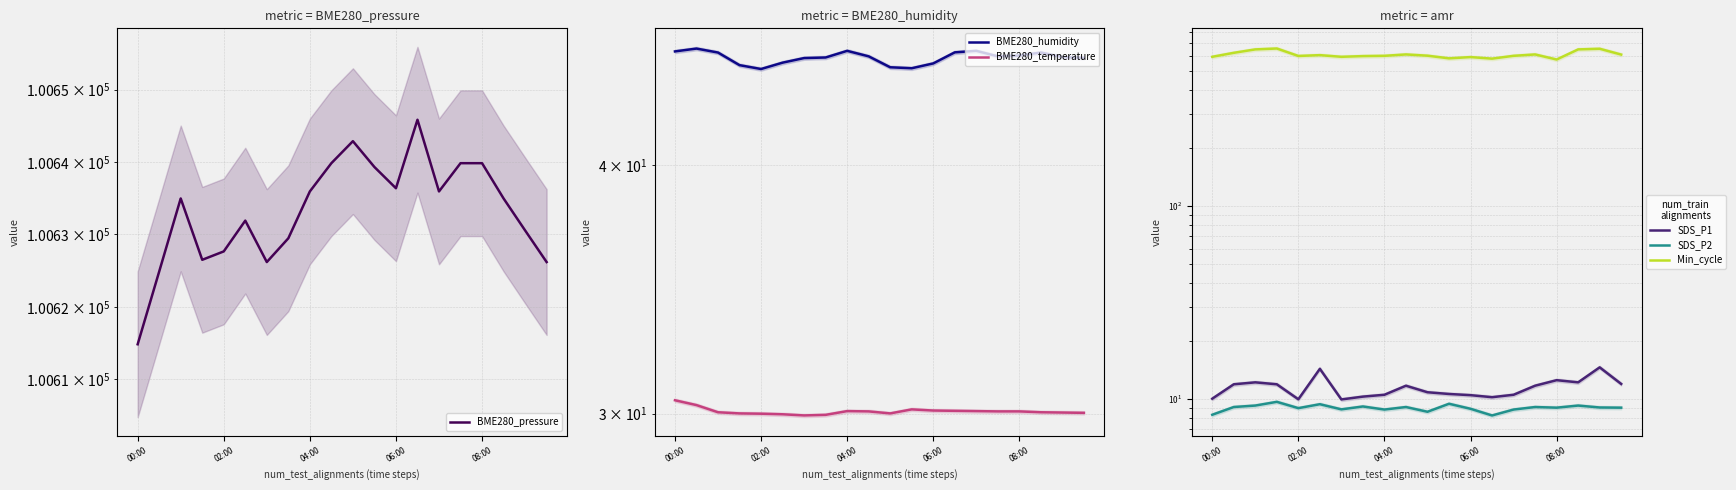

What is the label of the 12th point from the left?

11